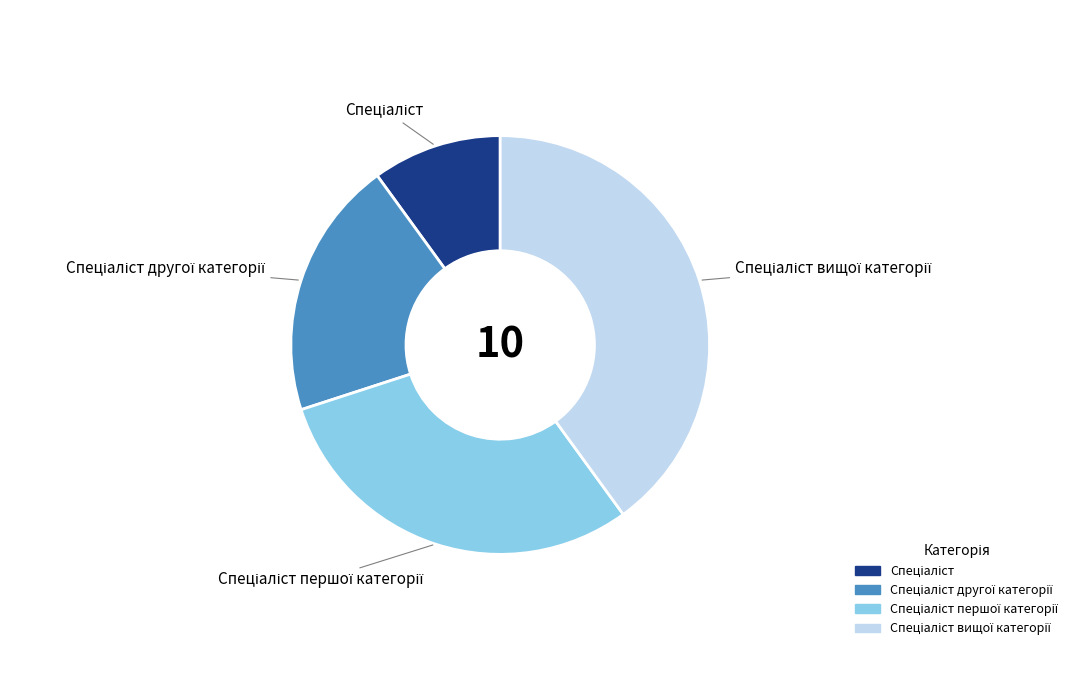

Is there any slice that represents more than half of the pie?

No